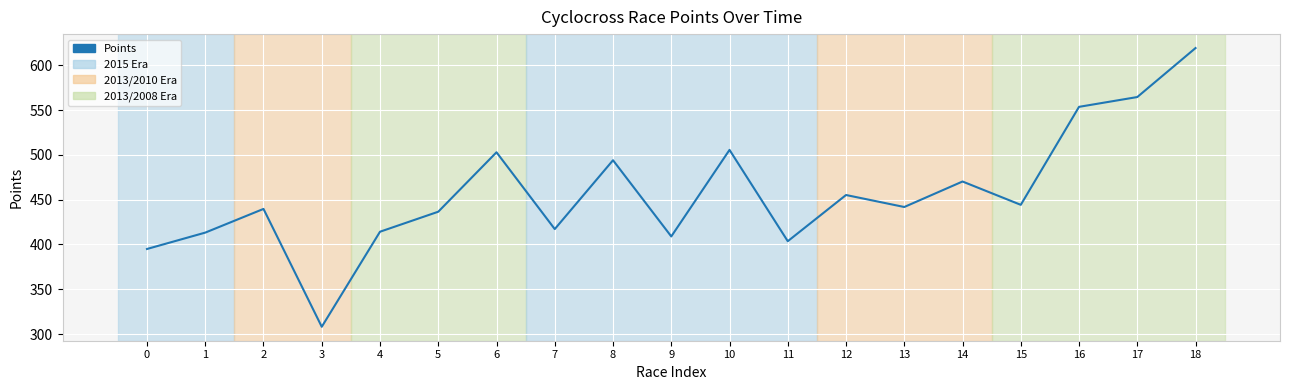

At which category does the chart reach its peak across all series?

18